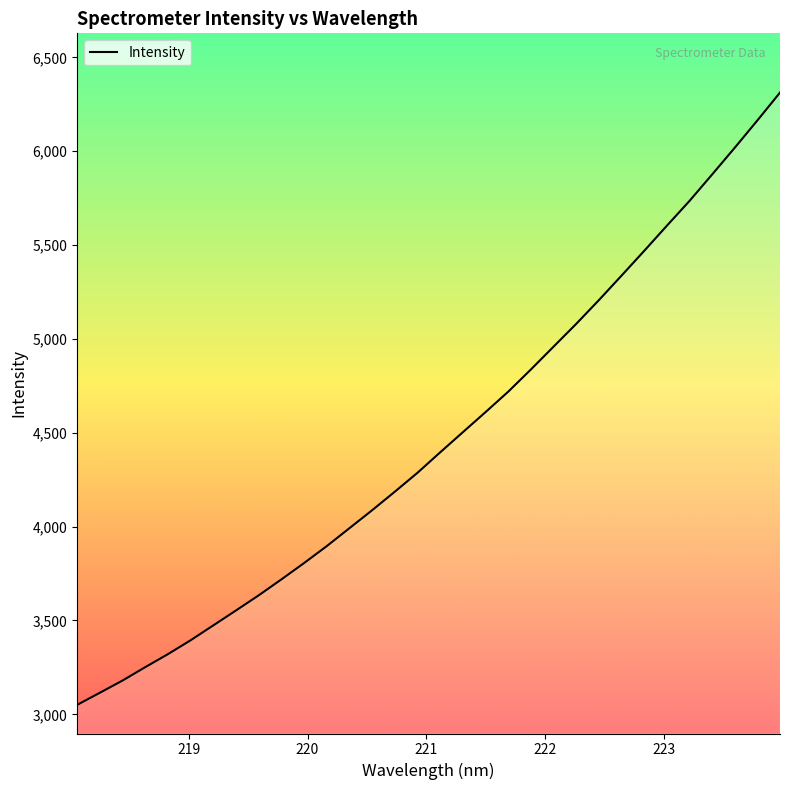

What is the difference between the maximum and minimum values?

3262.3